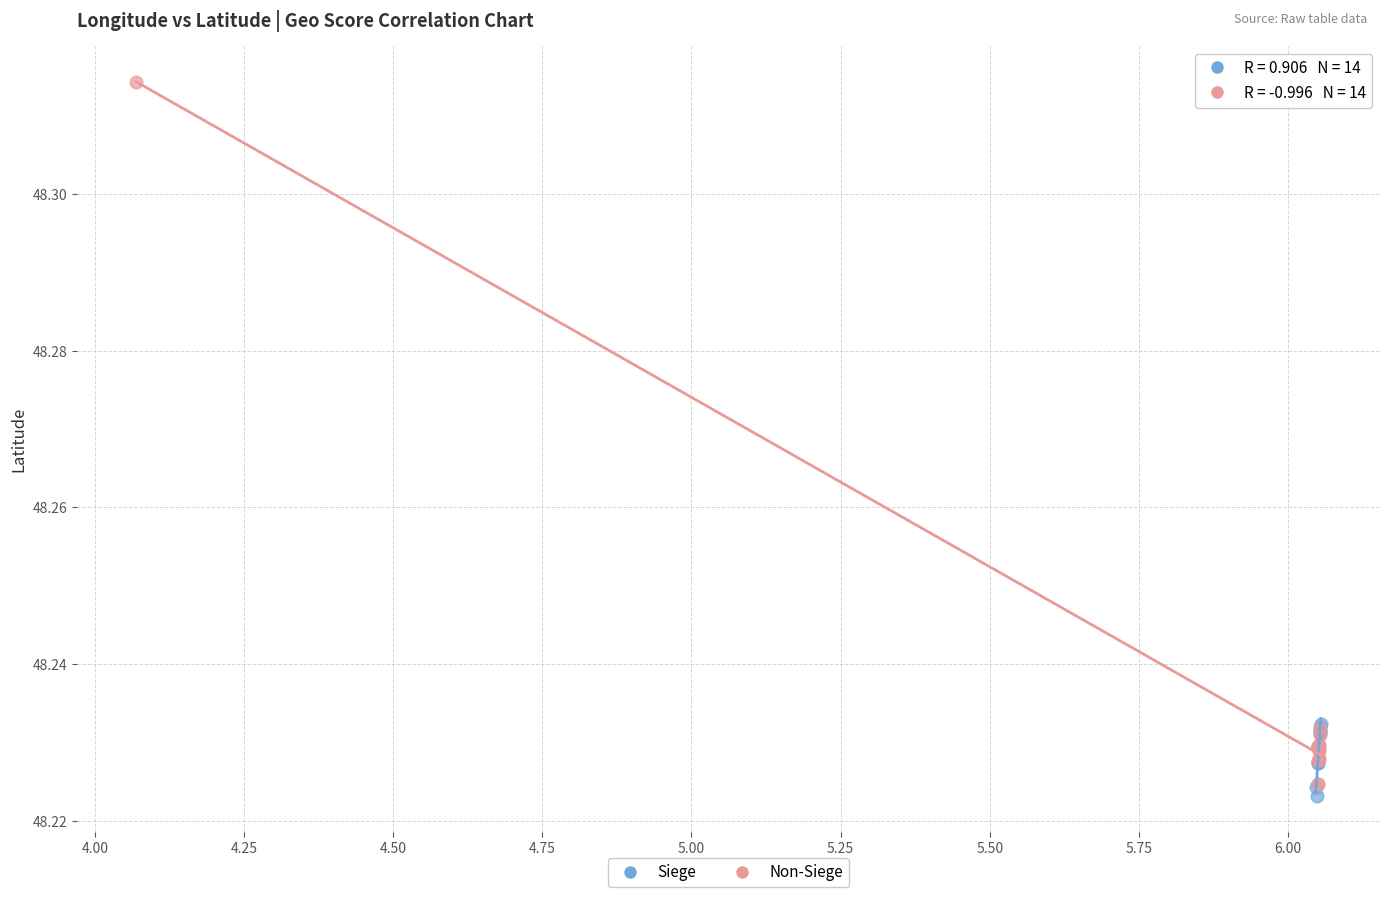

Which series contains the lowest Y value?

Siege